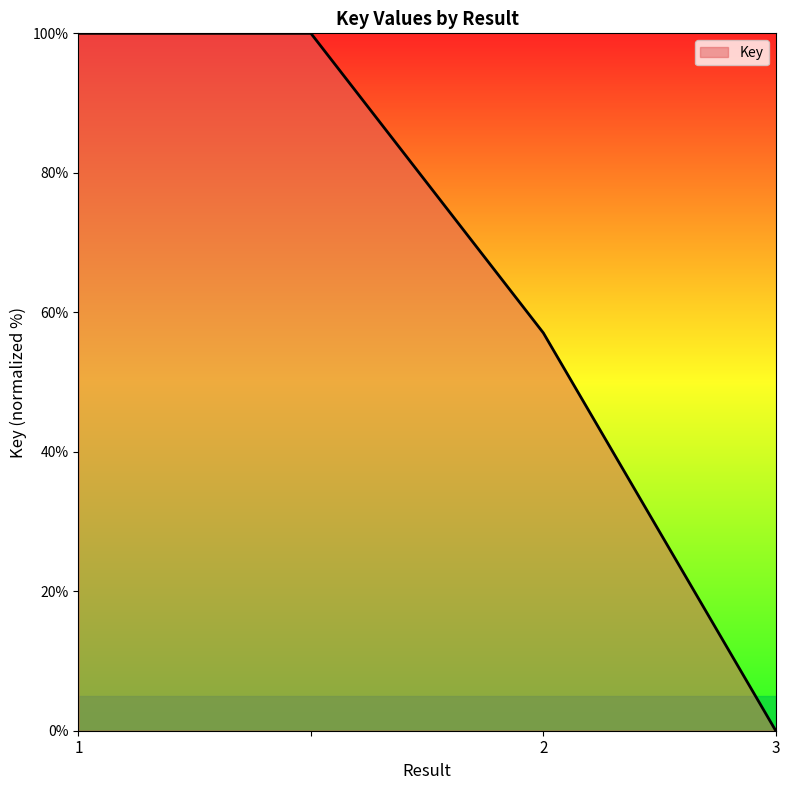

What is the maximum value shown in the chart?

100.0